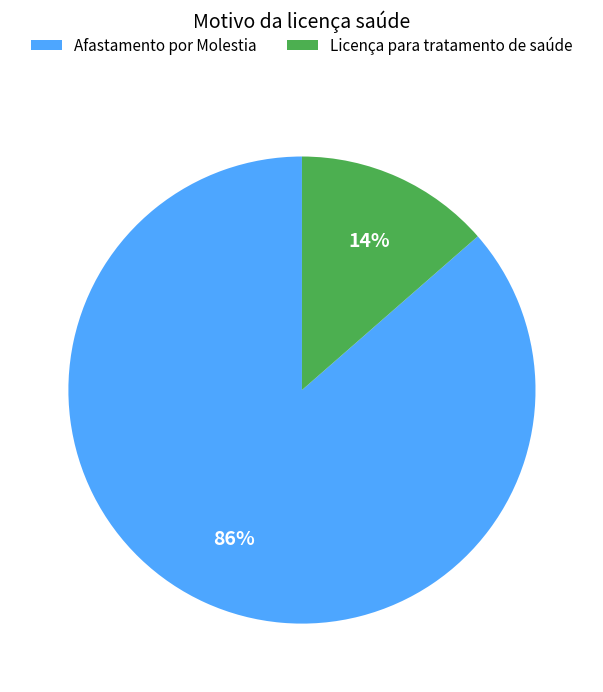

How many slices are in this pie chart?

2